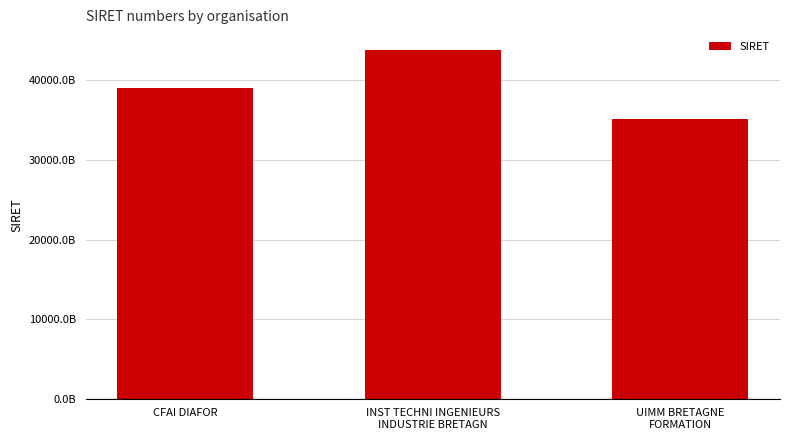

Reading left to right, extract all data points from this chart.

CFAI DIAFOR=39048242000028	INST TECHNI INGENIEURS
INDUSTRIE BRETAGN=43878554500023	UIMM BRETAGNE
FORMATION=35139572800048